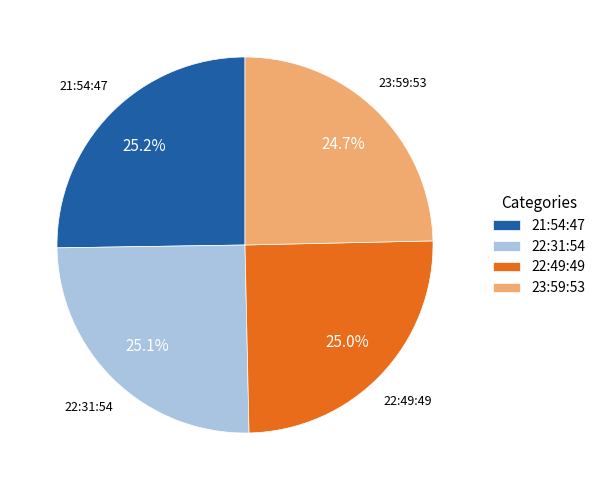

What percentage is NOT represented by 23:59:53?

75.3%